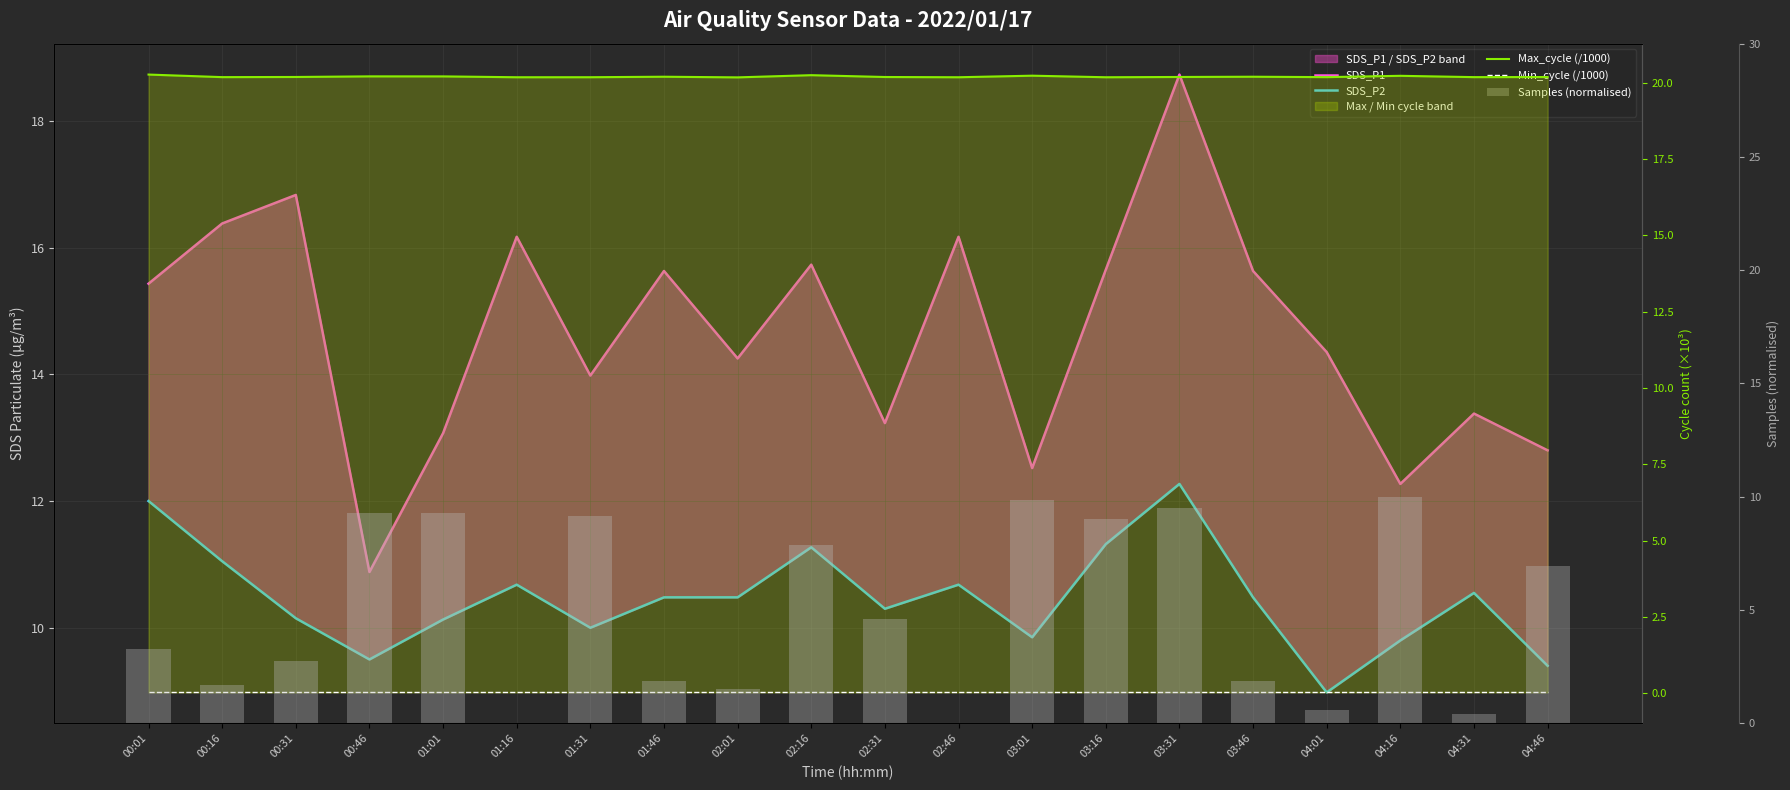

What is the label of the 5th bar from the left?

01:01